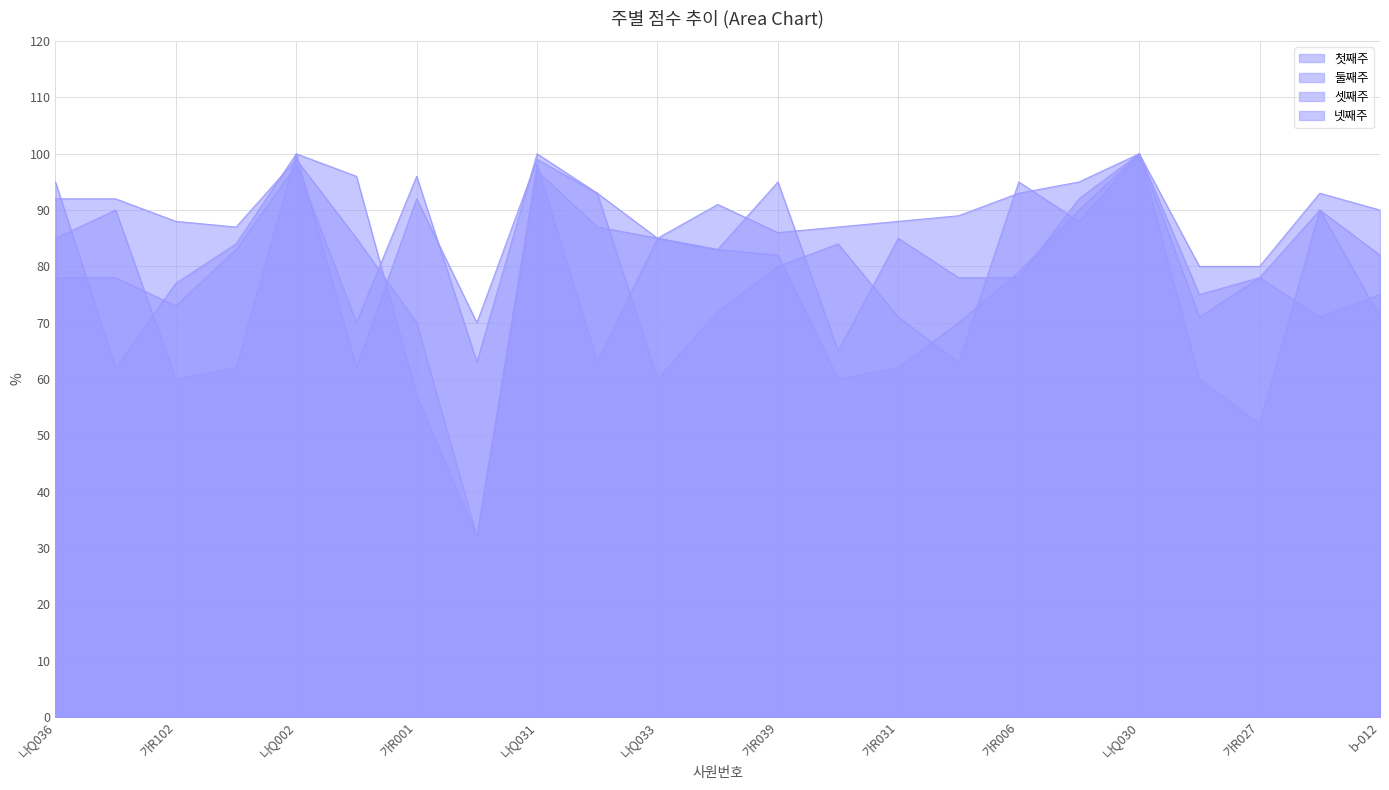

True or false: 첫째주 has a value of 95 at 가R032.

True